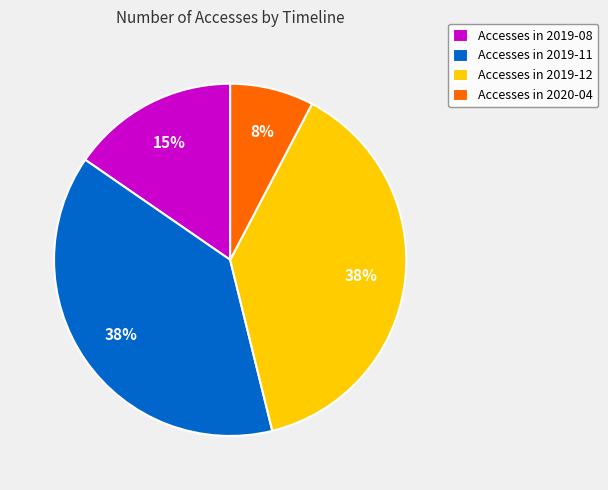

True or false: Accesses in 2019-12 accounts for 50% of the total.

False